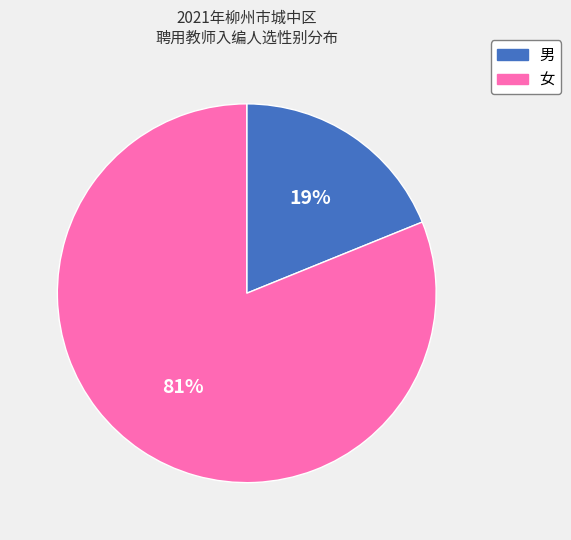

Which category accounts for the majority?

女